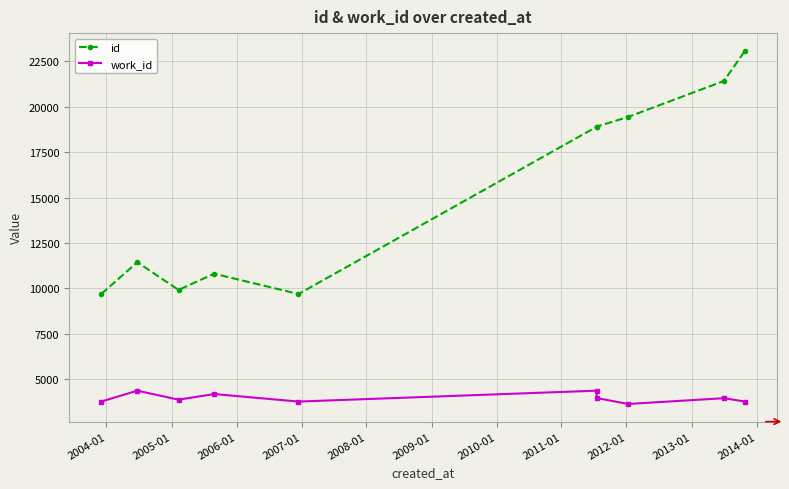

True or false: id and work_id intersect in this chart.

False